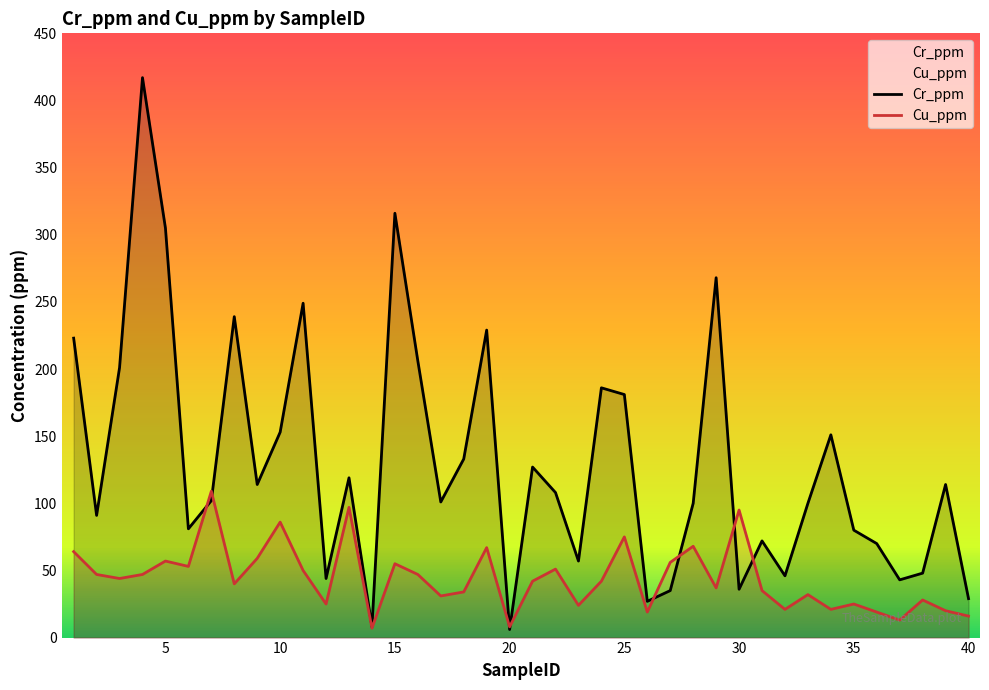

What is the lowest value of the Cu_ppm series?

7